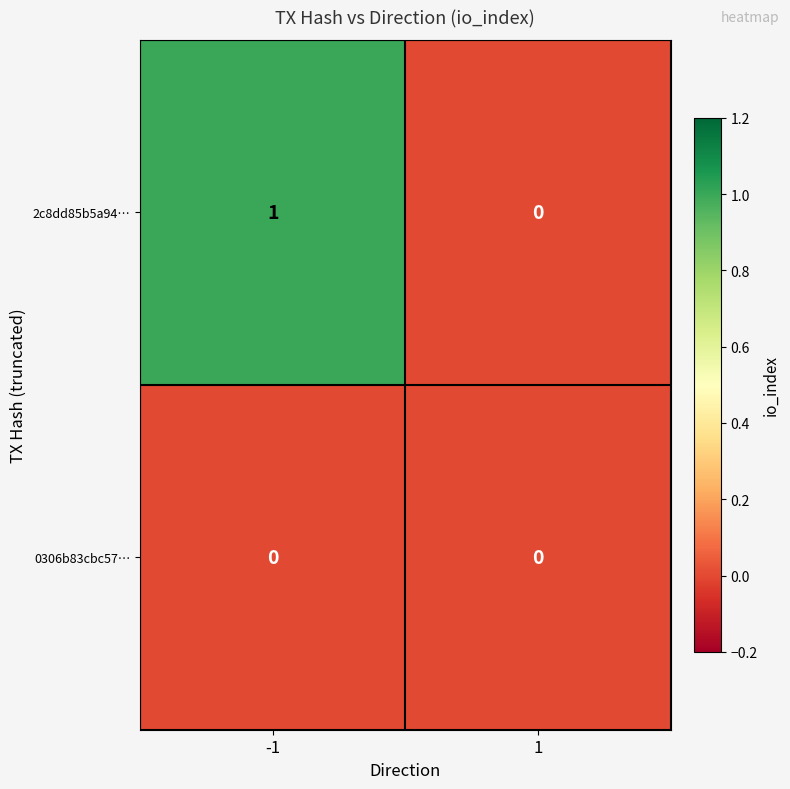

Which category has the highest value across all series?

-1